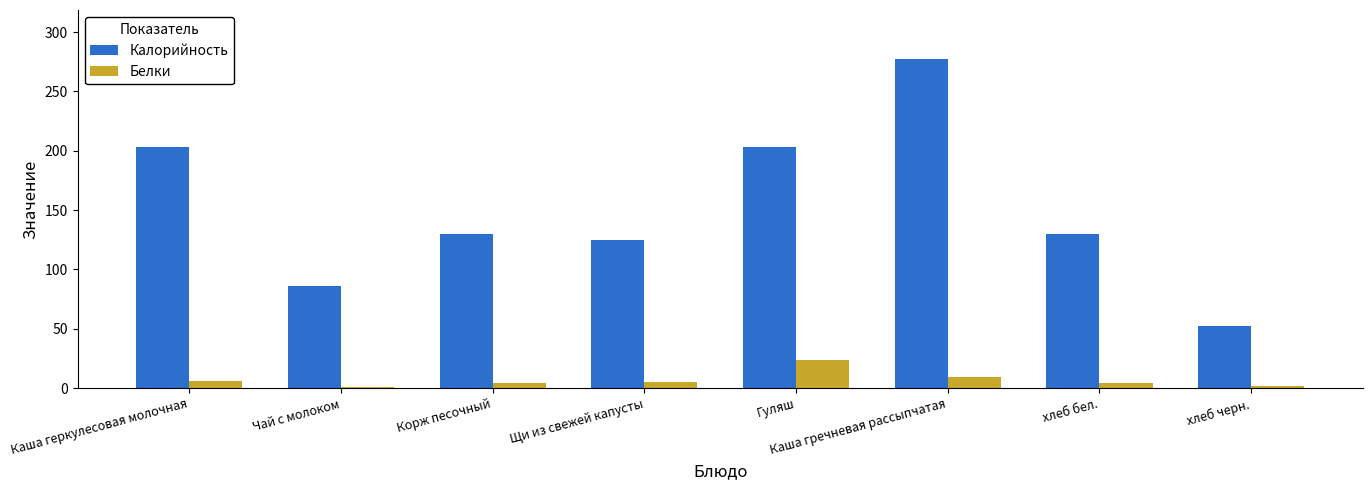

Is the value of Белки at Каша гречневая рассыпчатая greater than the value of Калорийность at хлеб бел.?

No